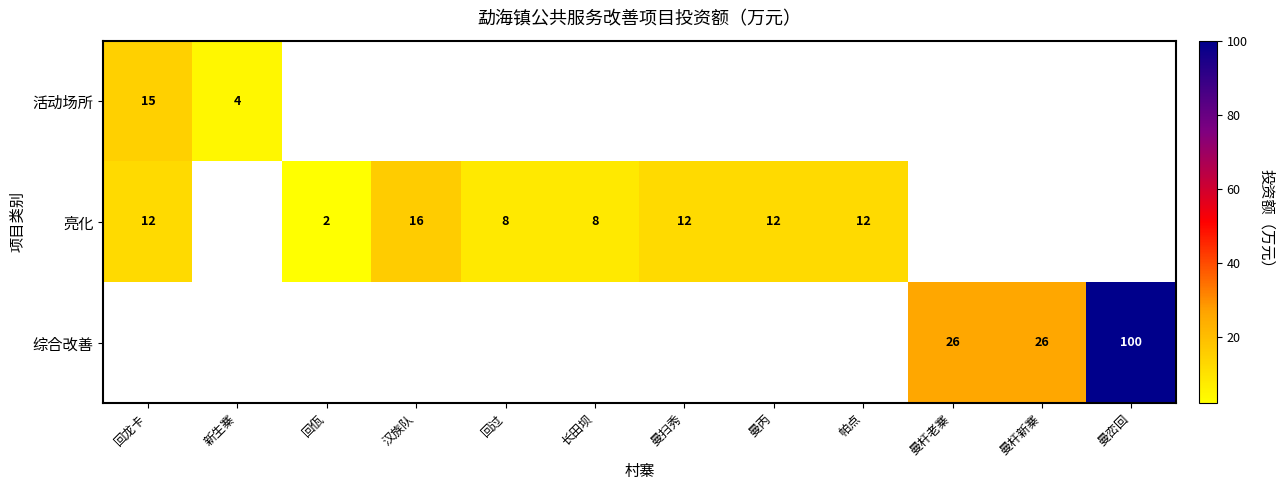

Is the value of 综合改善 at 曼杆老寨 greater than the value of 活动场所 at 回龙卡?

Yes